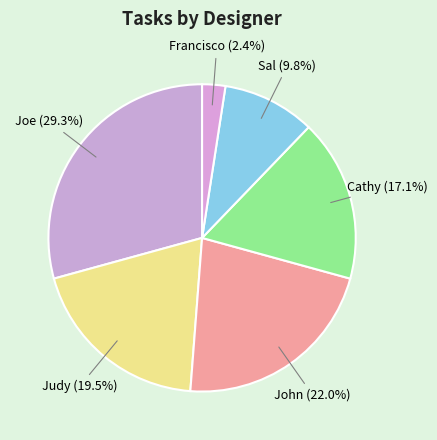

Between Judy and Joe, which is larger?

Joe